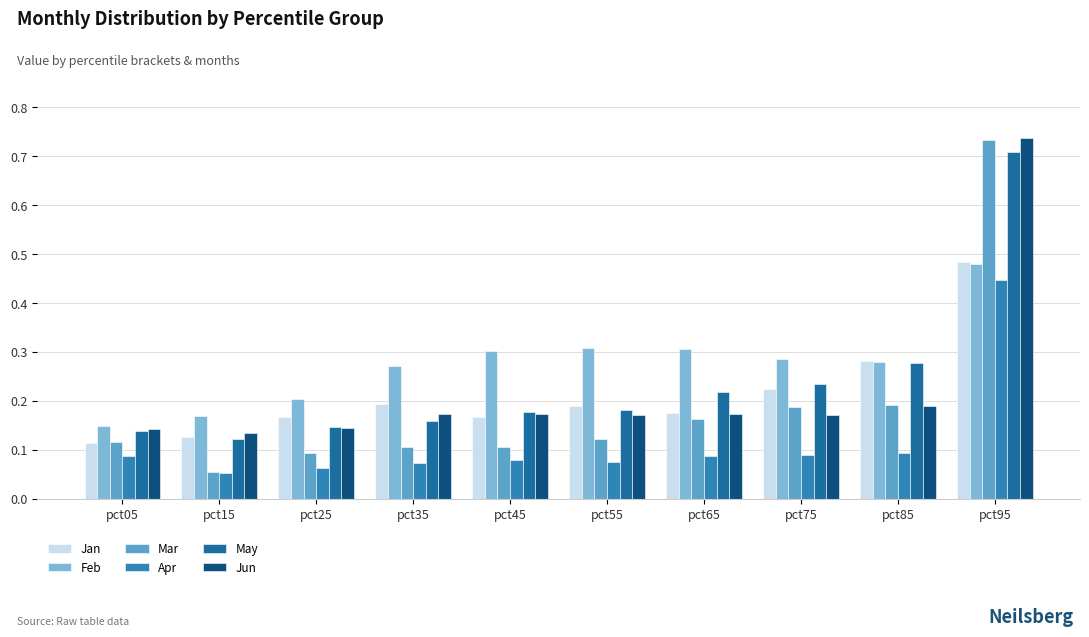

Does the chart contain any negative values?

No